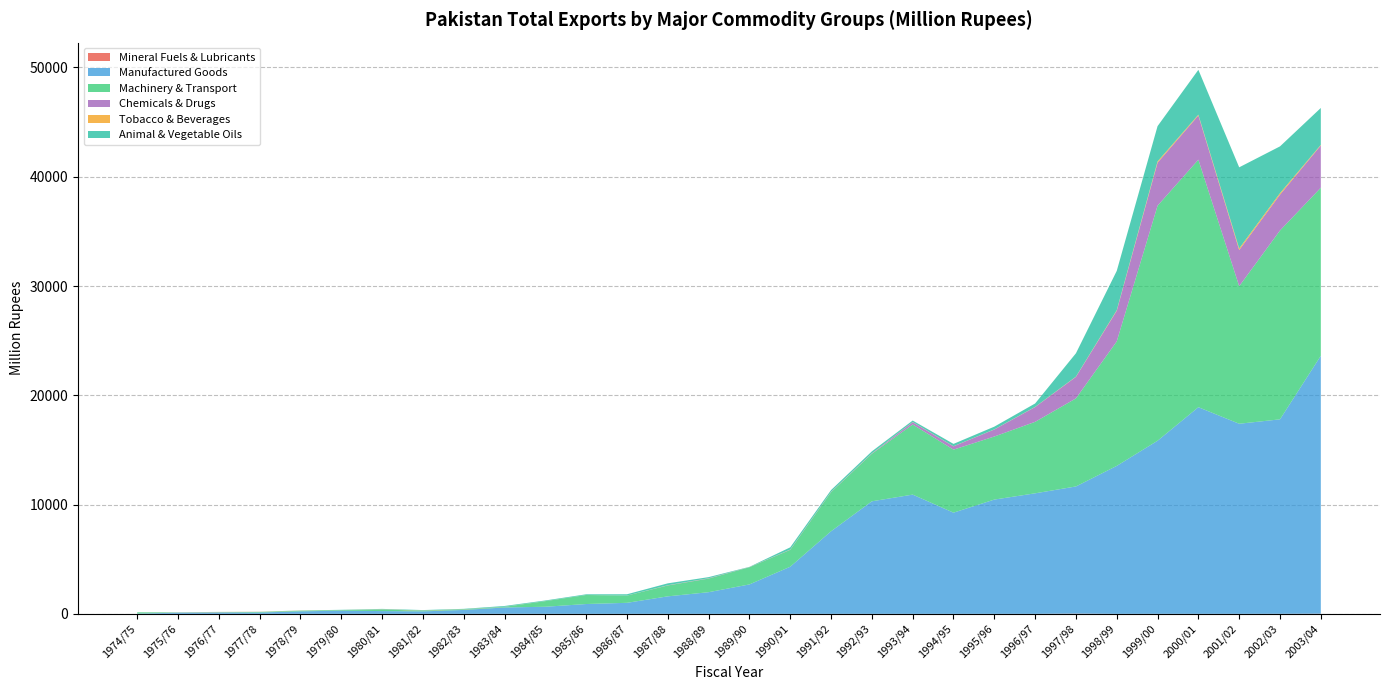

Reading left to right, what are all the values shown in this chart?

Mineral Fuels & Lubricants: 1974/75=1.5	1975/76=1.7	1976/77=0.5	1977/78=0.2	1978/79=0.7	1979/80=0.5	1980/81=0.4	1981/82=1.0	1982/83=0.7	1983/84=3.3	1984/85=1.0	1985/86=0.2	1986/87=0.2	1987/88=0.8	1988/89=0.0	1989/90=0.0	1990/91=0.0	1991/92=0.0	1992/93=0.3	1993/94=0.0	1994/95=0.0	1995/96=1.3	1996/97=1.4	1997/98=20.9	1998/99=0.5	1999/00=2.2	2000/01=1.3	2001/02=1.6	2002/03=5.5	2003/04=14.5
Manufactured Goods: 1974/75=28.1	1975/76=104.7	1976/77=123.9	1977/78=123.3	1978/79=229.1	1979/80=291.8	1980/81=254.3	1981/82=225.4	1982/83=357.3	1983/84=581.6	1984/85=649.1	1985/86=899.9	1986/87=1009.5	1987/88=1601.6	1988/89=1982.6	1989/90=2693.1	1990/91=4312.3	1991/92=7557.2	1992/93=10298.3	1993/94=10912.6	1994/95=9260.3	1995/96=10455.7	1996/97=11028.6	1997/98=11637.1	1998/99=13539.6	1999/00=15838.7	2000/01=18909.3	2001/02=17394.9	2002/03=17794.7	2003/04=23601.7
Machinery & Transport: 1974/75=111.3	1975/76=23.0	1976/77=27.8	1977/78=51.2	1978/79=52.4	1979/80=54.0	1980/81=143.0	1981/82=58.1	1982/83=44.6	1983/84=57.7	1984/85=513.4	1985/86=826.5	1986/87=661.5	1987/88=996.8	1988/89=1246.4	1989/90=1573.3	1990/91=1545.7	1991/92=3576.4	1992/93=4352.3	1993/94=6415.1	1994/95=5765.8	1995/96=5772.2	1996/97=6540.3	1997/98=8059.6	1998/99=11392.8	1999/00=21509.2	2000/01=22650.9	2001/02=12589.3	2002/03=17281.5	2003/04=15380.1
Chemicals & Drugs: 1974/75=0.9	1975/76=9.3	1976/77=10.5	1977/78=3.6	1978/79=0.8	1979/80=1.3	1980/81=3.9	1981/82=1.5	1982/83=1.8	1983/84=6.3	1984/85=1.2	1985/86=2.5	1986/87=2.0	1987/88=12.7	1988/89=26.0	1989/90=10.9	1990/91=17.7	1991/92=19.6	1992/93=28.7	1993/94=212.1	1994/95=302.3	1995/96=640.4	1996/97=1353.4	1997/98=1968.5	1998/99=2804.0	1999/00=3933.2	2000/01=4041.7	2001/02=3308.3	2002/03=3279.0	2003/04=3865.9
Tobacco & Beverages: 1974/75=0.4	1975/76=4.0	1976/77=12.3	1977/78=11.2	1978/79=13.6	1979/80=2.6	1980/81=15.4	1981/82=18.4	1982/83=13.3	1983/84=5.3	1984/85=5.0	1985/86=0.3	1986/87=3.5	1987/88=10.1	1988/89=6.6	1989/90=4.1	1990/91=11.2	1991/92=13.7	1992/93=13.2	1993/94=12.8	1994/95=11.3	1995/96=9.7	1996/97=14.9	1997/98=22.8	1998/99=50.0	1999/00=117.2	2000/01=75.6	2001/02=145.7	2002/03=138.7	2003/04=55.2
Animal & Vegetable Oils: 1974/75=2.4	1975/76=1.8	1976/77=5.3	1977/78=6.0	1978/79=16.5	1979/80=20.4	1980/81=37.8	1981/82=44.0	1982/83=42.2	1983/84=67.6	1984/85=57.1	1985/86=61.3	1986/87=117.1	1987/88=171.4	1988/89=100.4	1989/90=20.1	1990/91=201.1	1991/92=160.3	1992/93=176.4	1993/94=138.4	1994/95=214.1	1995/96=251.3	1996/97=312.6	1997/98=2136.3	1998/99=3597.2	1999/00=3229.7	2000/01=4104.0	2001/02=7421.4	2002/03=4278.7	2003/04=3375.7